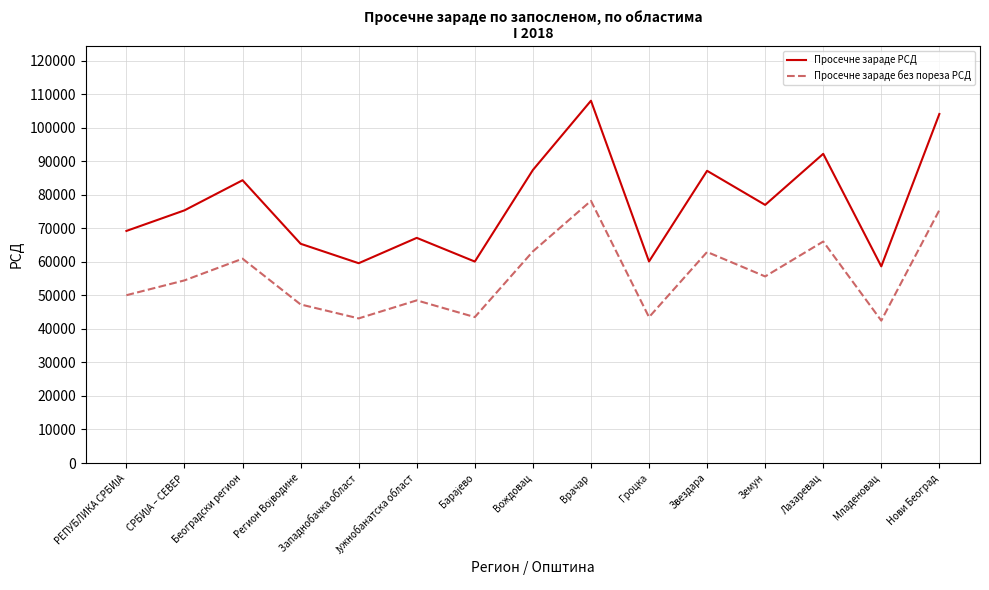

At which category is the sum across all series the highest?

Врачар